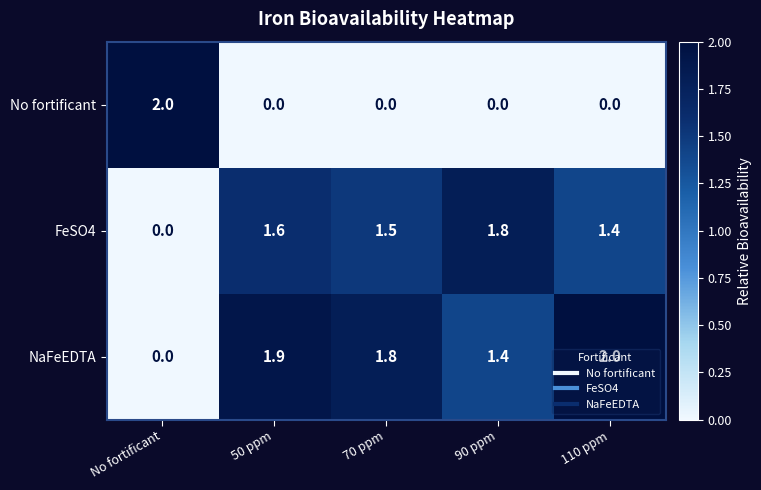

What is the maximum value shown in the chart?

2.0